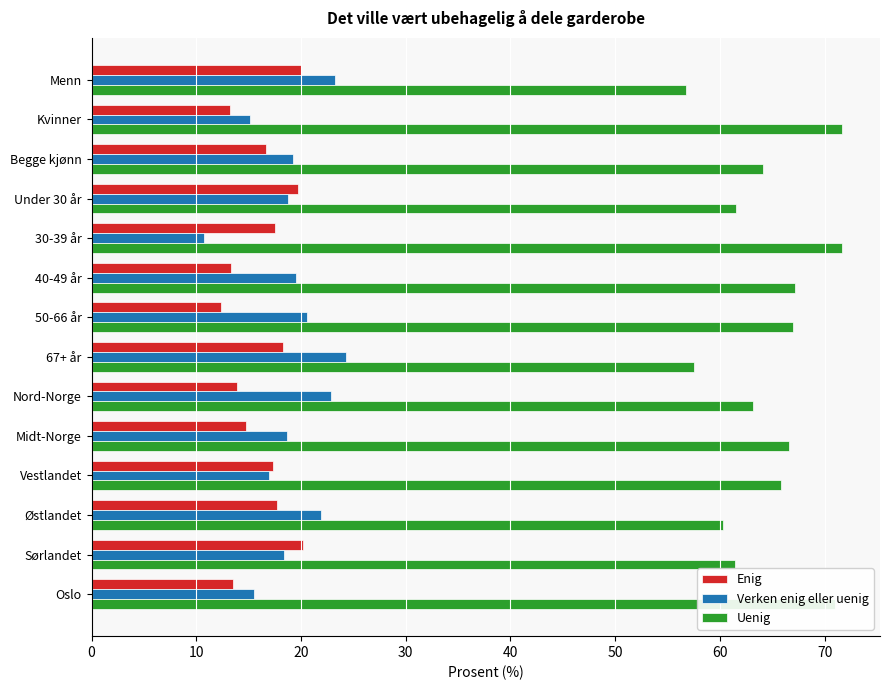

Is the value of Uenig at Midt-Norge greater than the value of Verken enig eller uenig at 30-39 år?

Yes